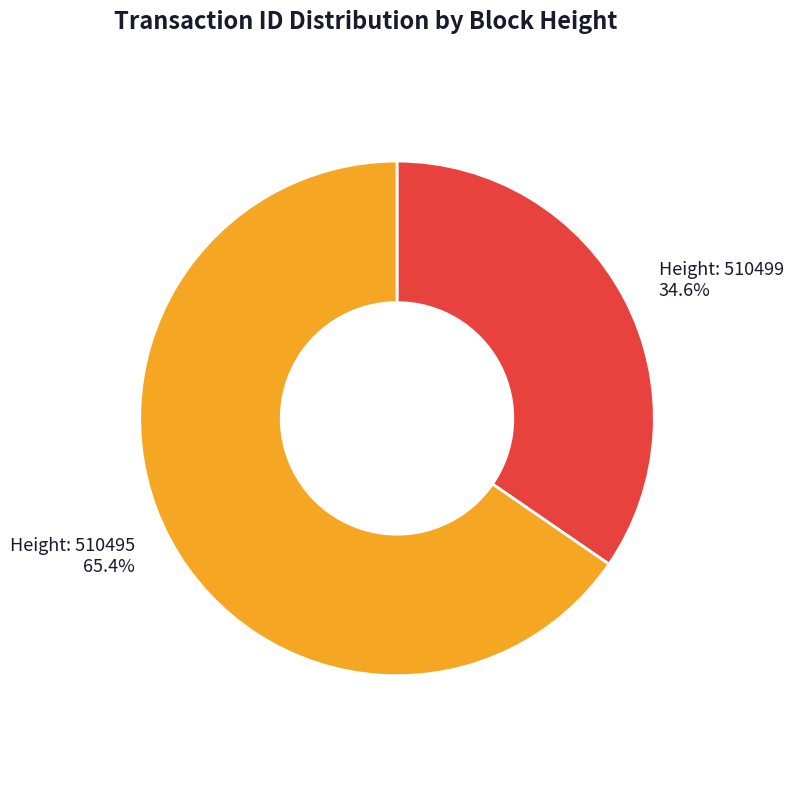

Does any single category account for the majority?

Yes